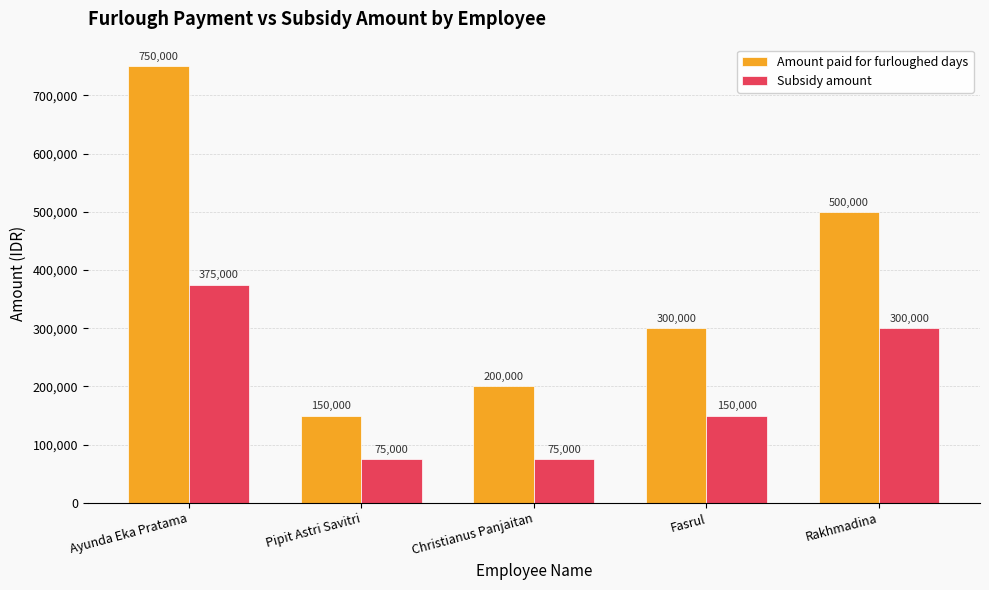

How many bars are there in total?

10